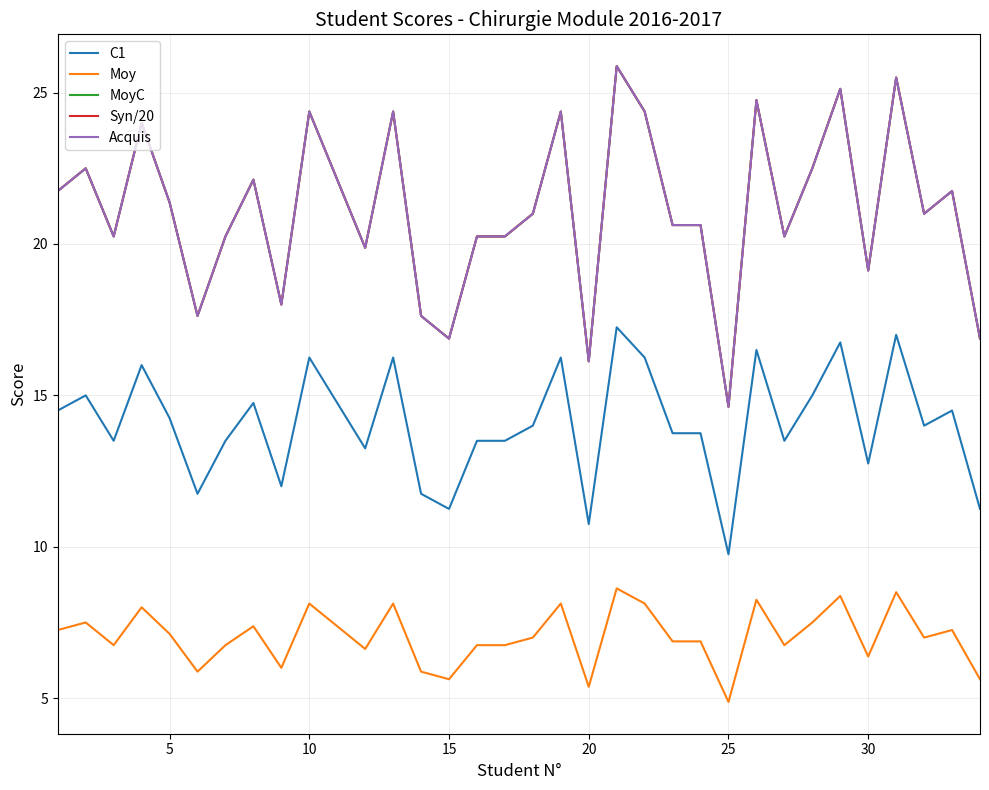

Does the chart have visible grid lines?

Yes